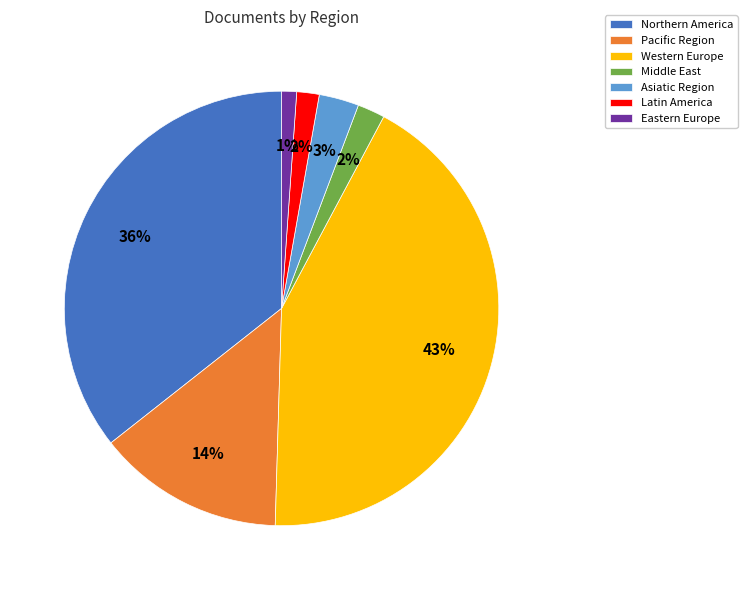

How many segments does this pie chart have?

7